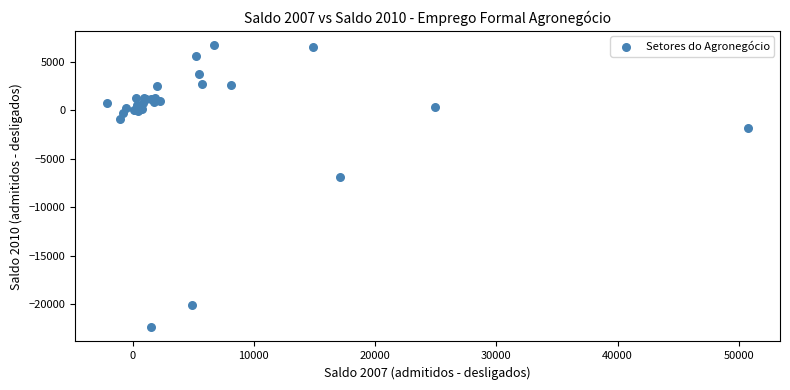

What Y value in the scatter plot is closest to -7836?

-6887